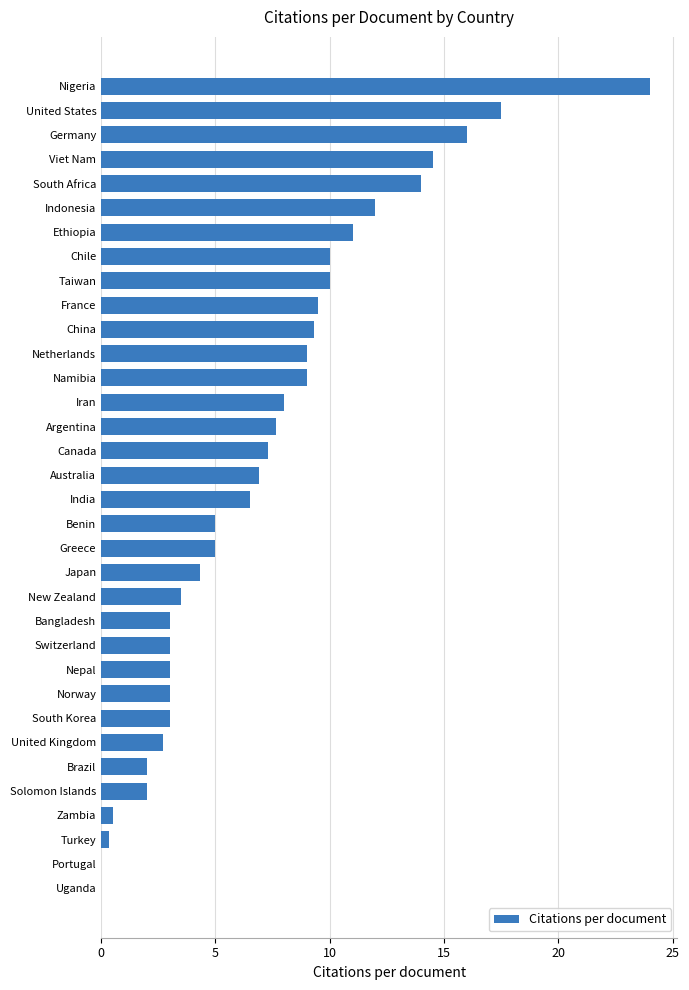

Count the number of categories in the chart.

34